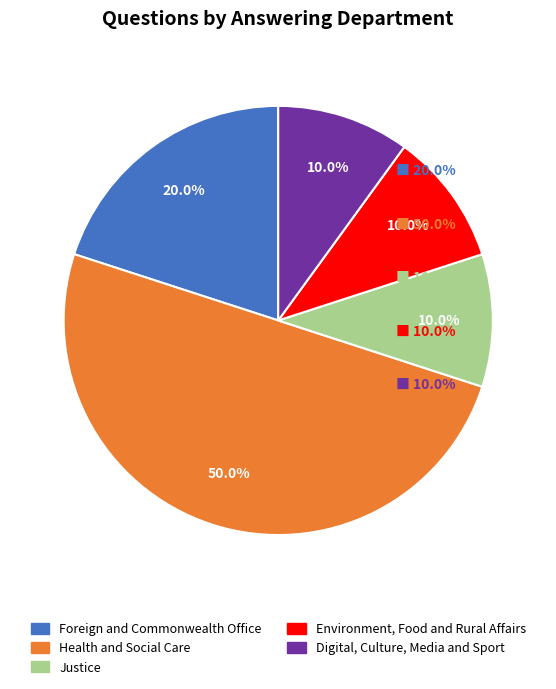

Count the number of slices in the pie.

5